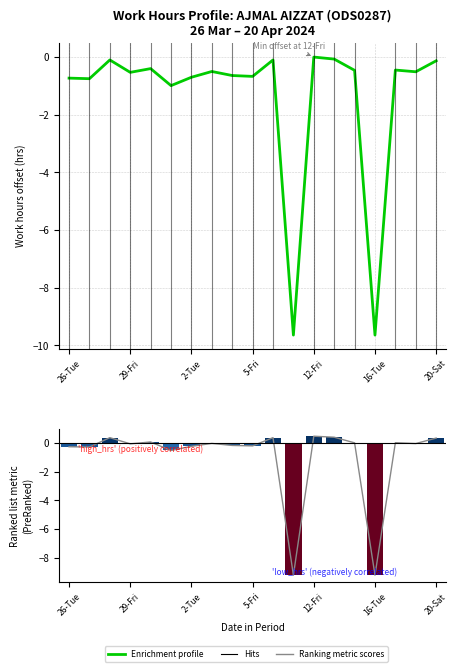

How many values in the Ranking metric scores series exceed 0?

7